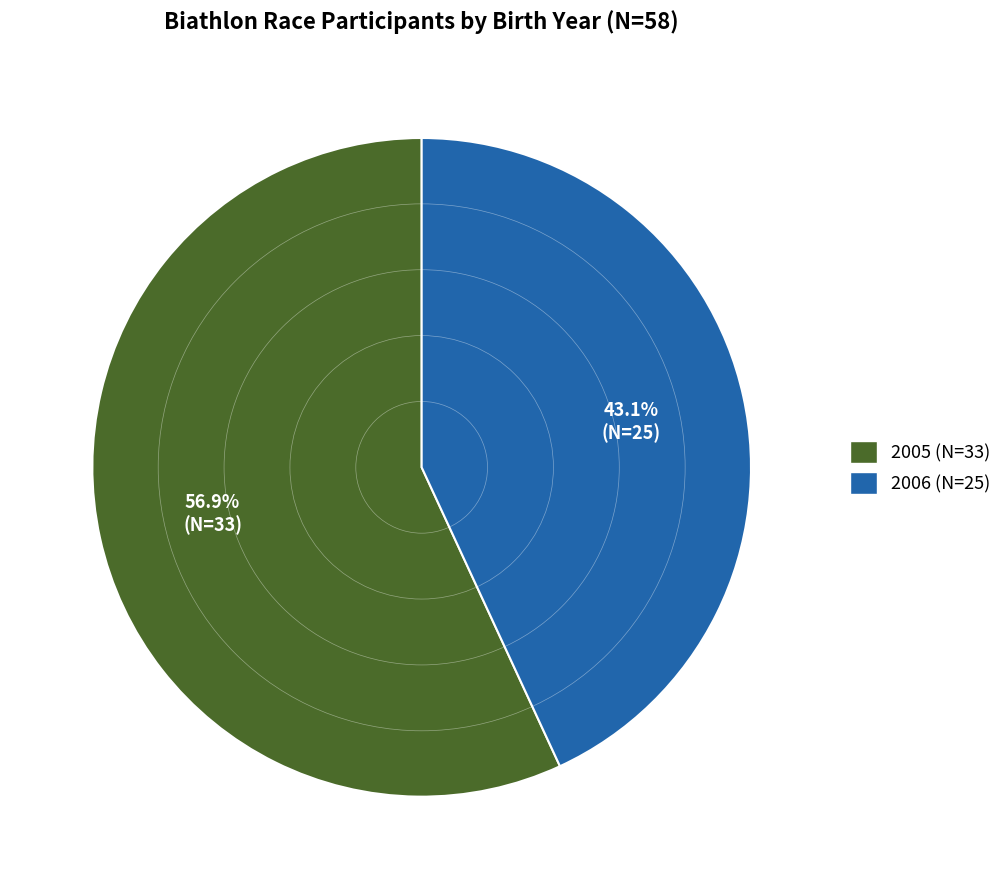

Combined, do 2006 and 2005 account for over 50%?

Yes